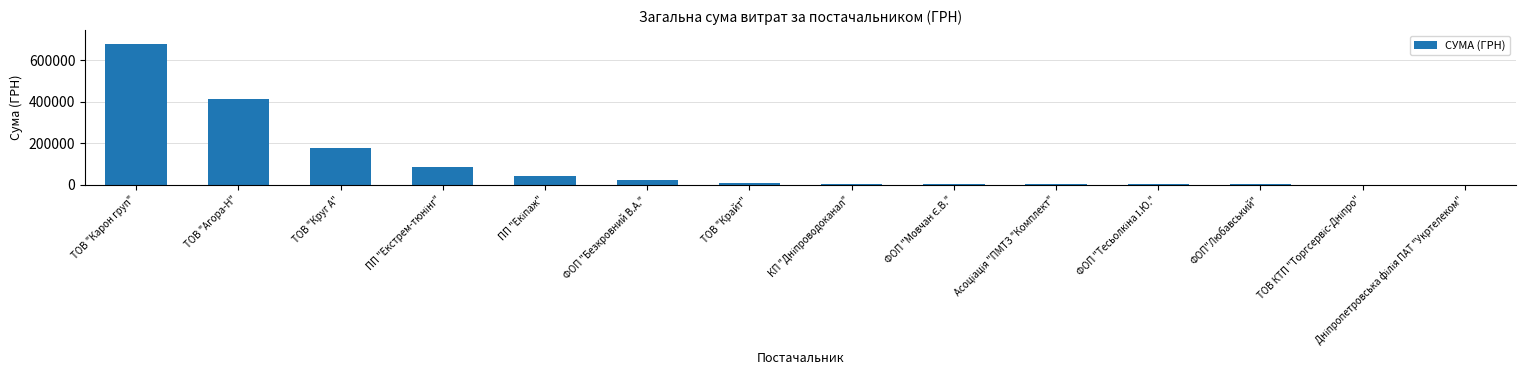

Are the bars grouped side by side (vs. stacked)?

No